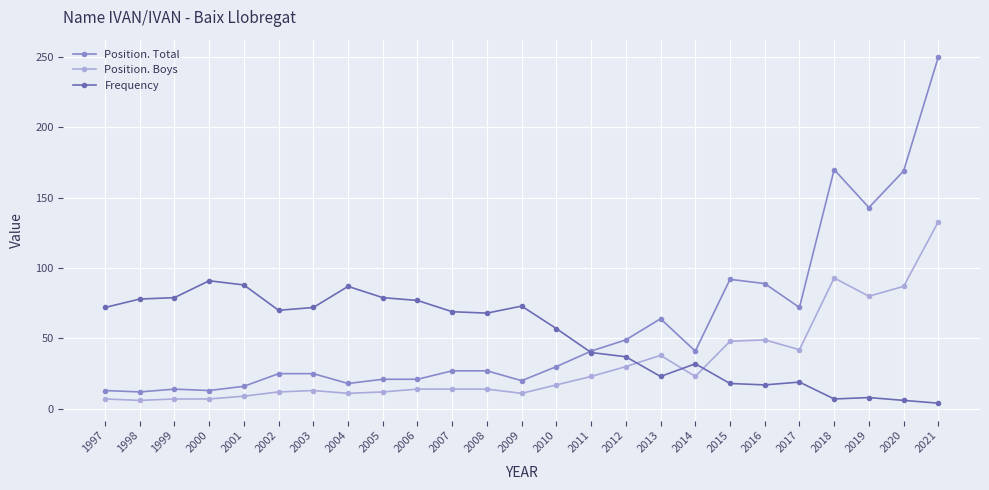

The value of Position. Total at 2016 is 89. True or false?

True